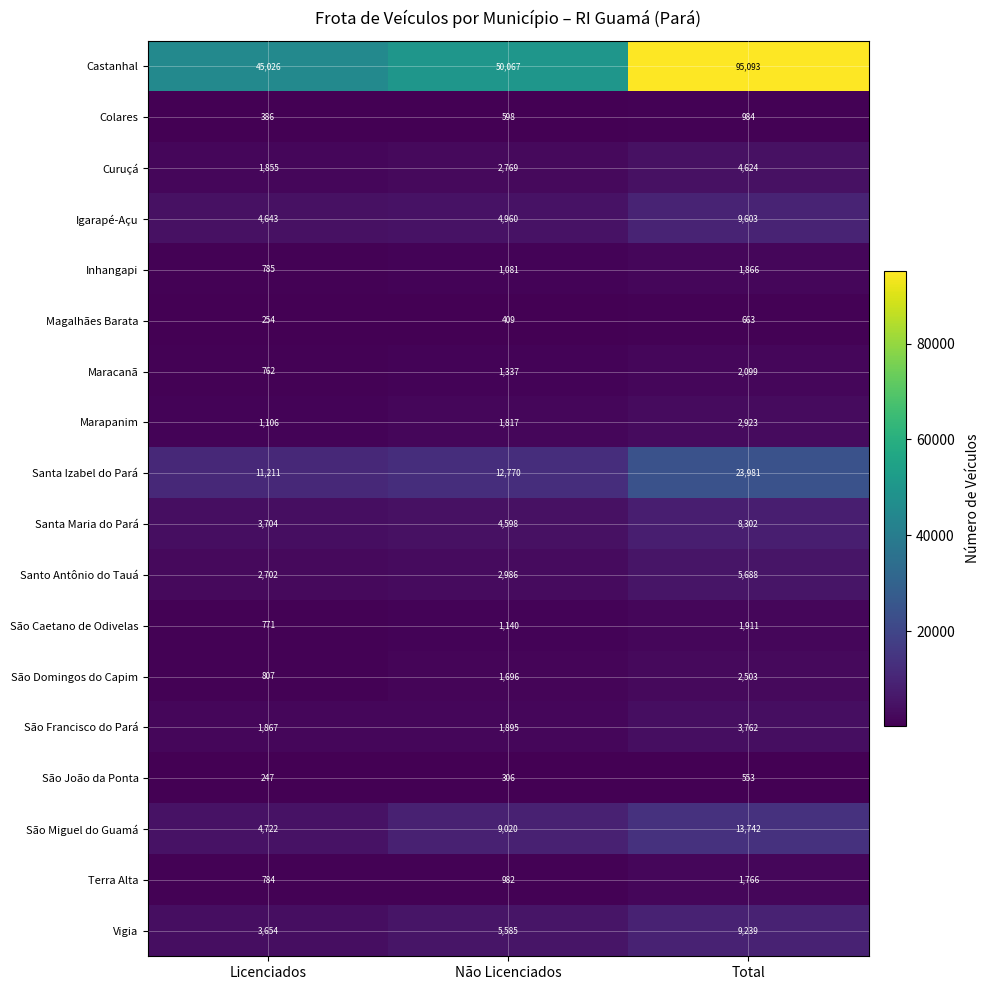

What is the smallest value displayed?

247